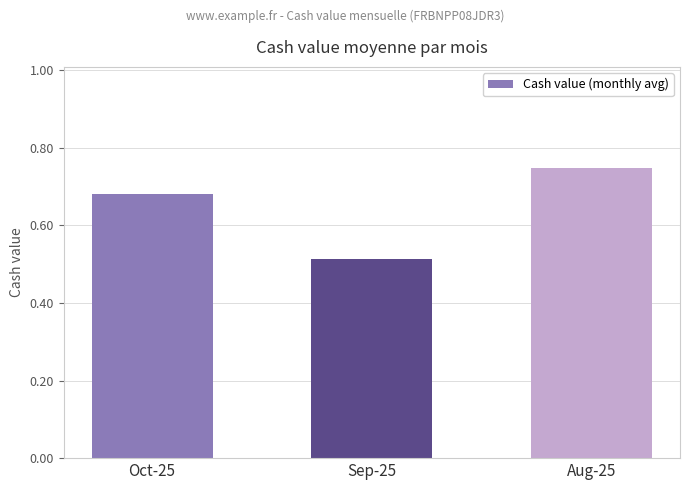

Rank the categories by value from highest to lowest.

Aug-25, Oct-25, Sep-25